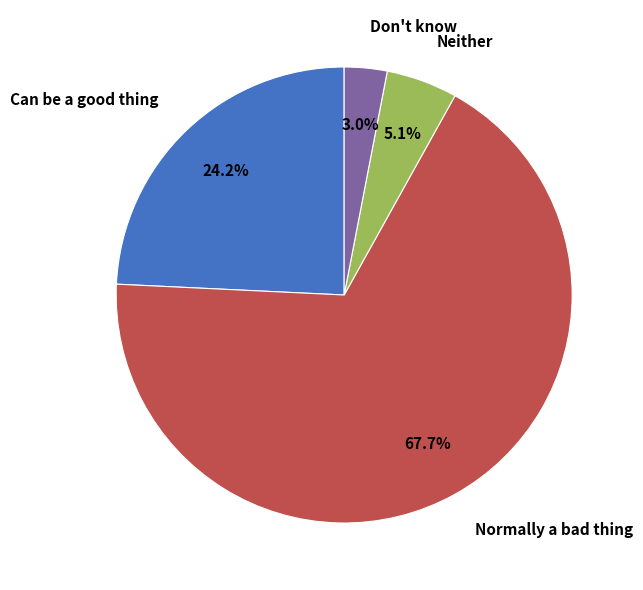

To the nearest percent, what portion does Neither represent?

5%